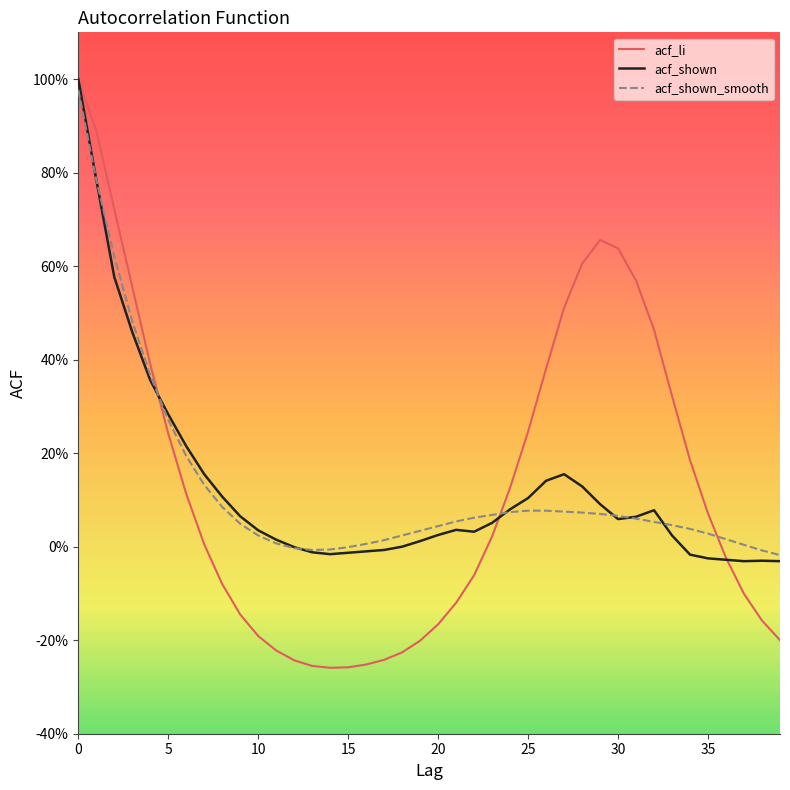

At how many categories does at least one series exceed 0?

34